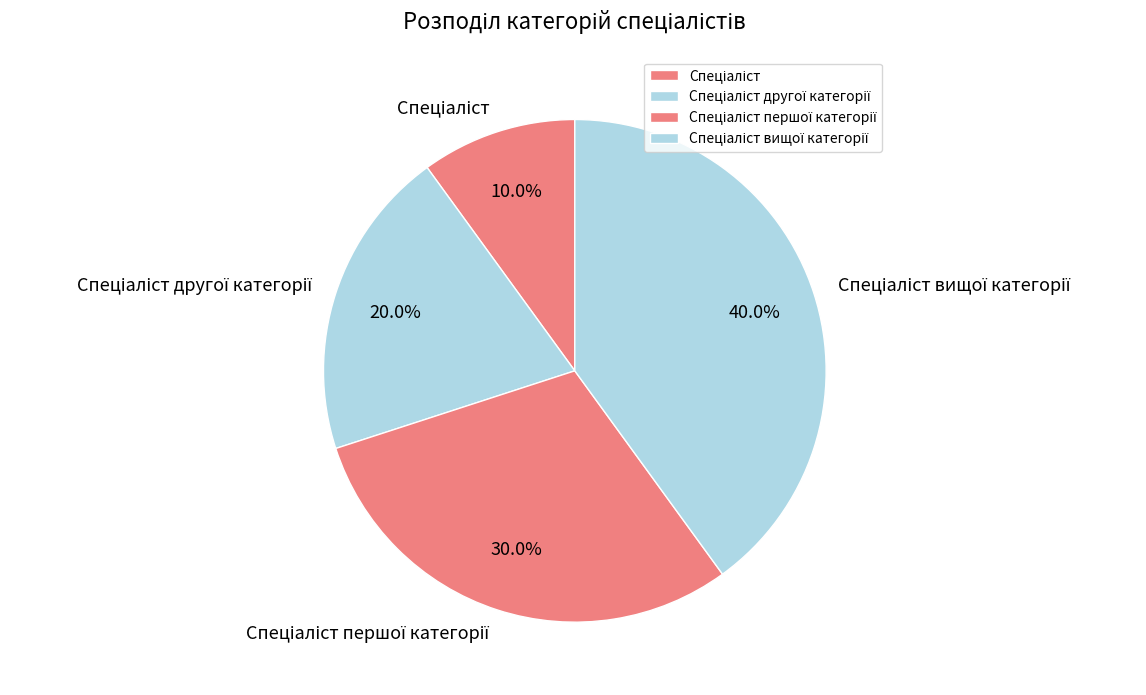

To the nearest percent, what is the average slice percentage?

25%